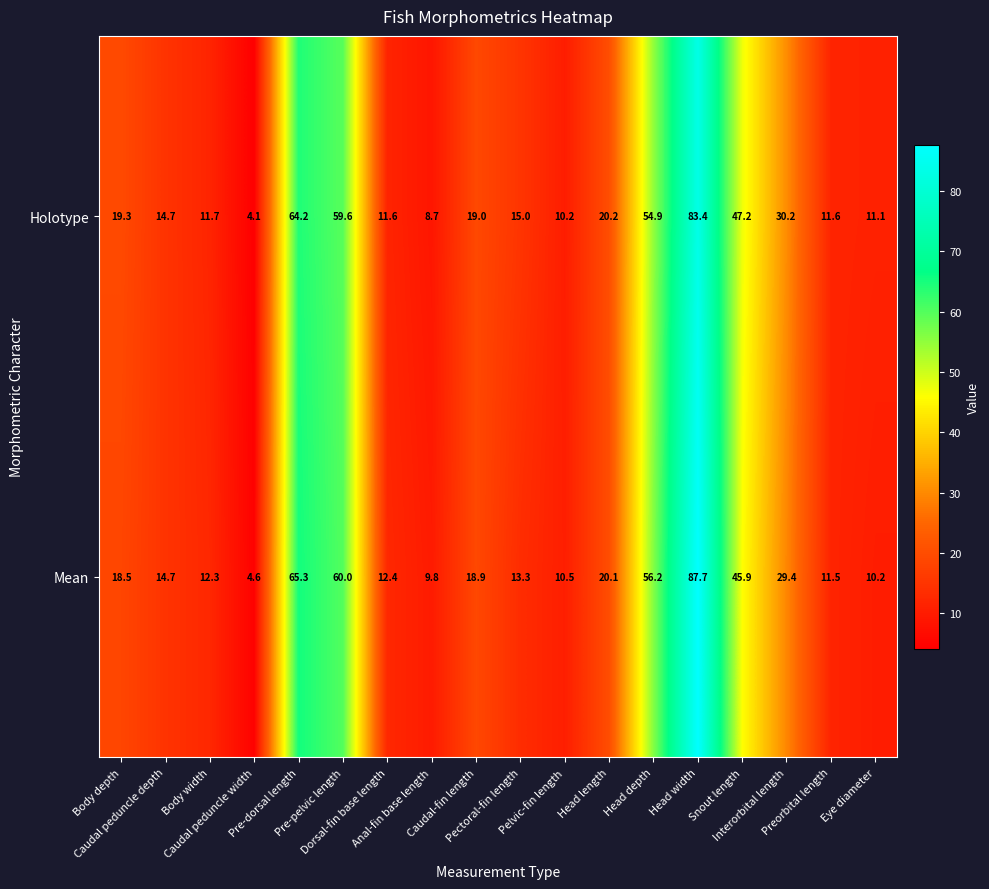

What is the average value of the Mean series?

27.9